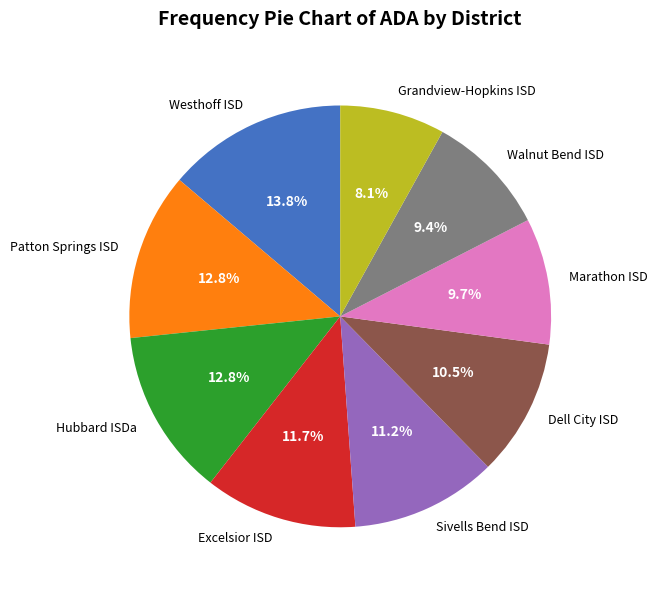

How many segments does this pie chart have?

9